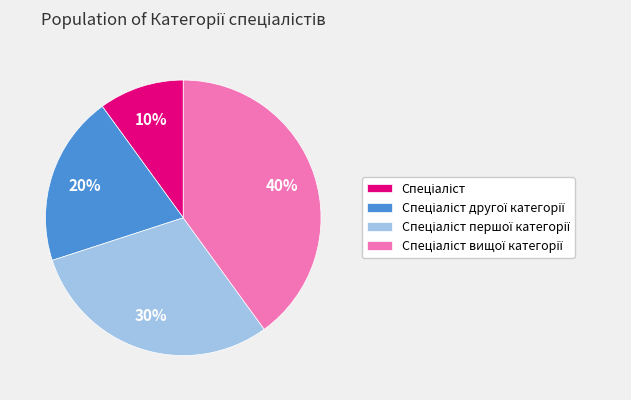

Does any single category account for the majority?

No